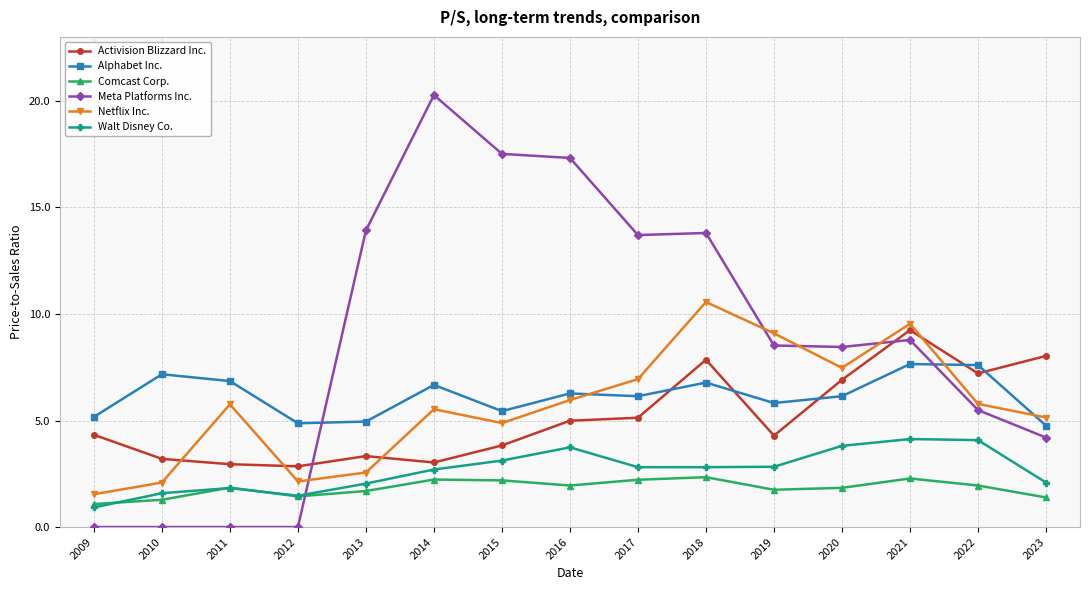

How many categories are shown in the chart?

15